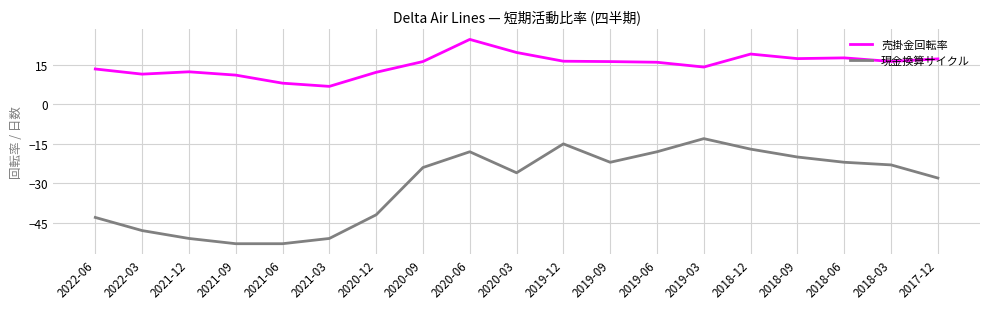

What is the average value of the 売掛金回転率 series?

15.2